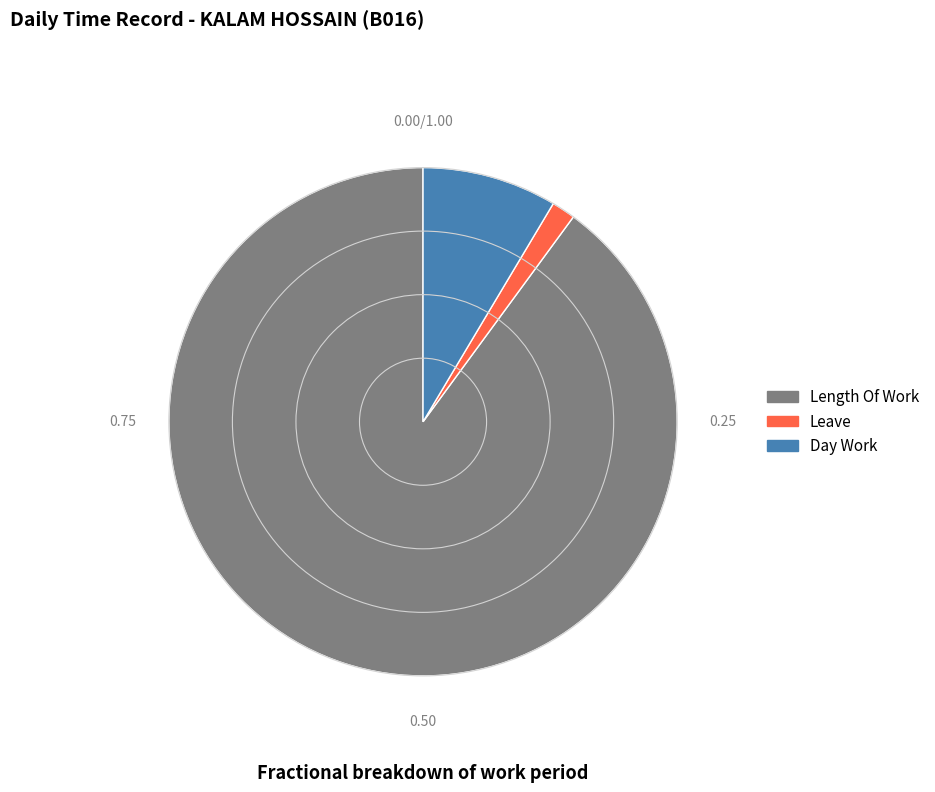

What is the smallest slice in the pie chart?

Leave